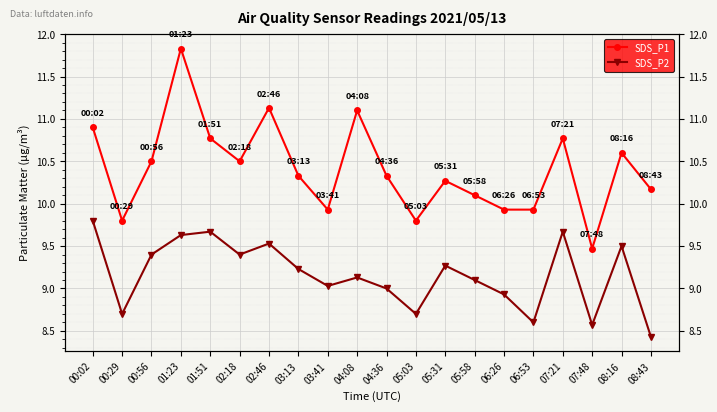

The value of SDS_P2 at 01:23 is 3.7. True or false?

False